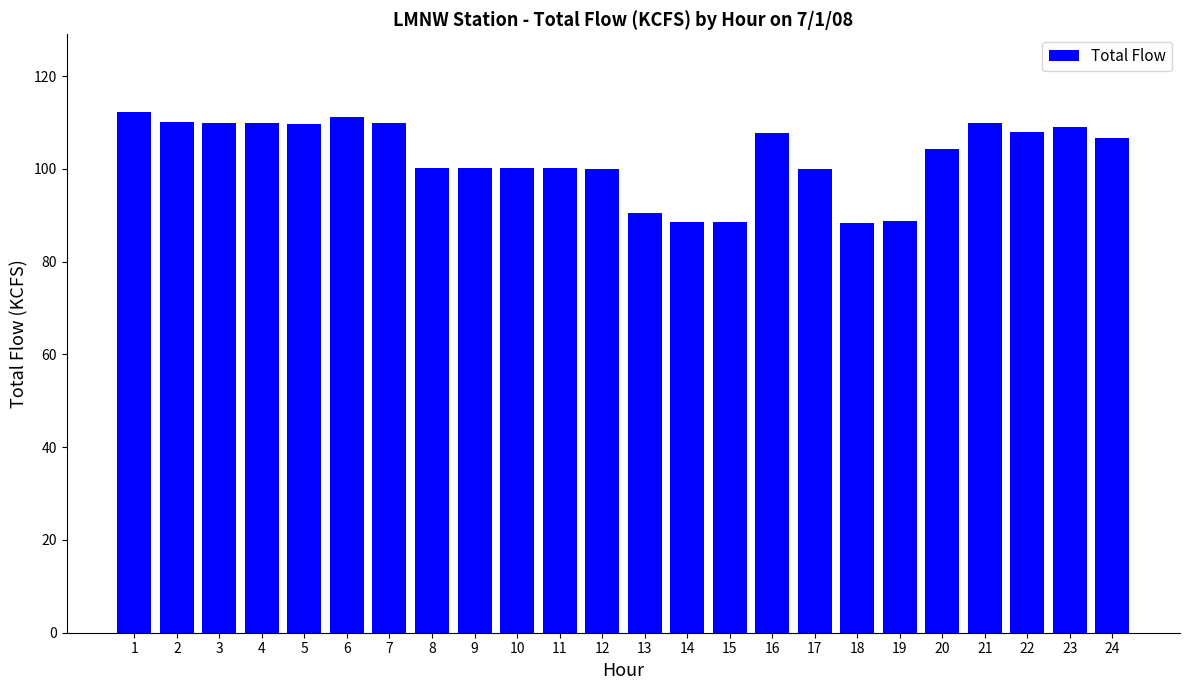

What is the difference between the second highest and second lowest values?

22.7